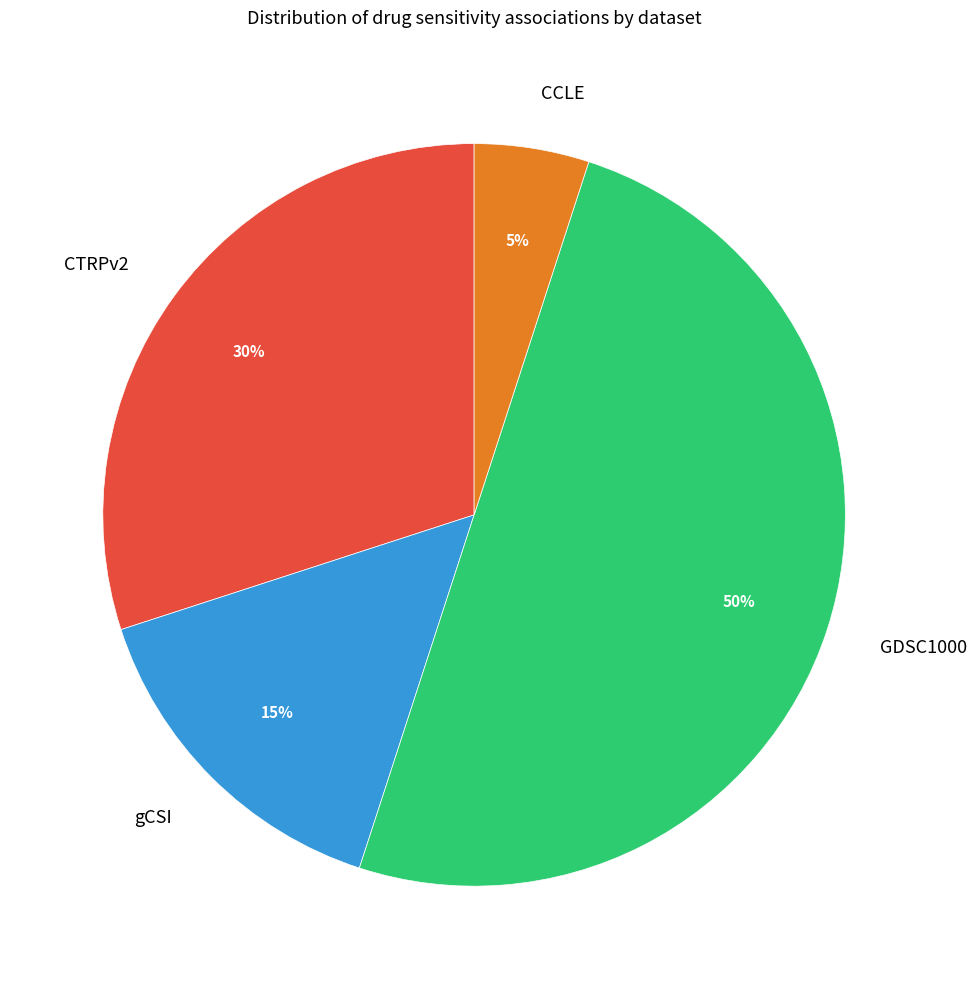

To the nearest percent, what percentage of the pie is CCLE?

5%